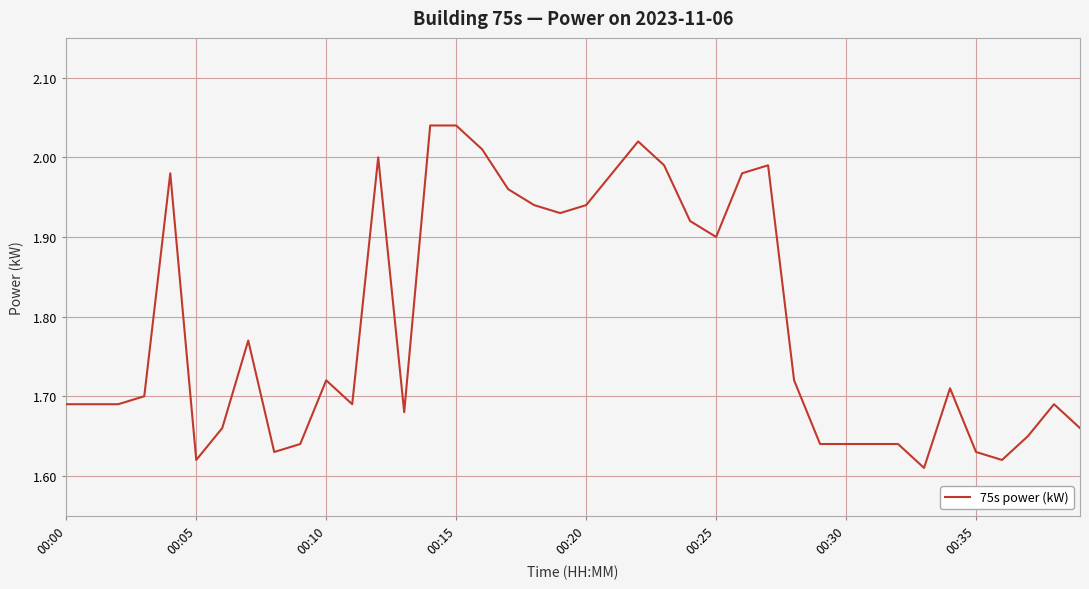

What is the difference between the maximum and minimum values?

0.4